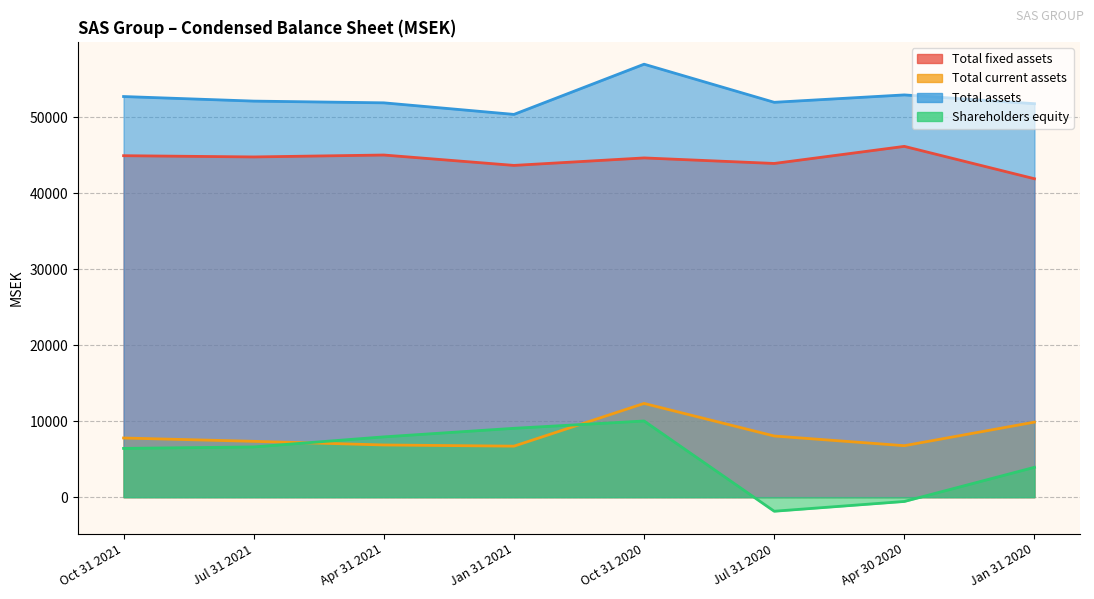

True or false: Total assets and Total fixed assets cross at least once.

False